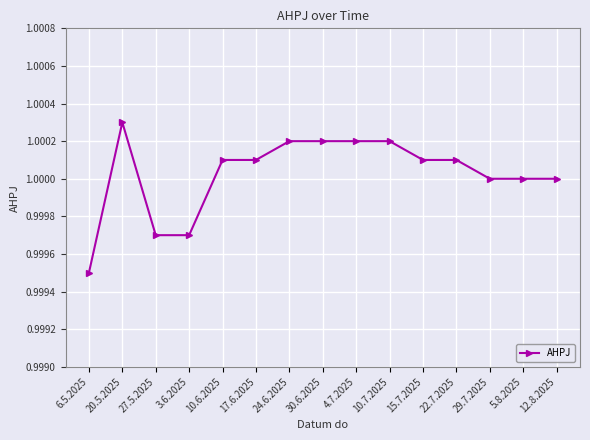

The value at 3.6.2025 is 1.0. True or false?

True